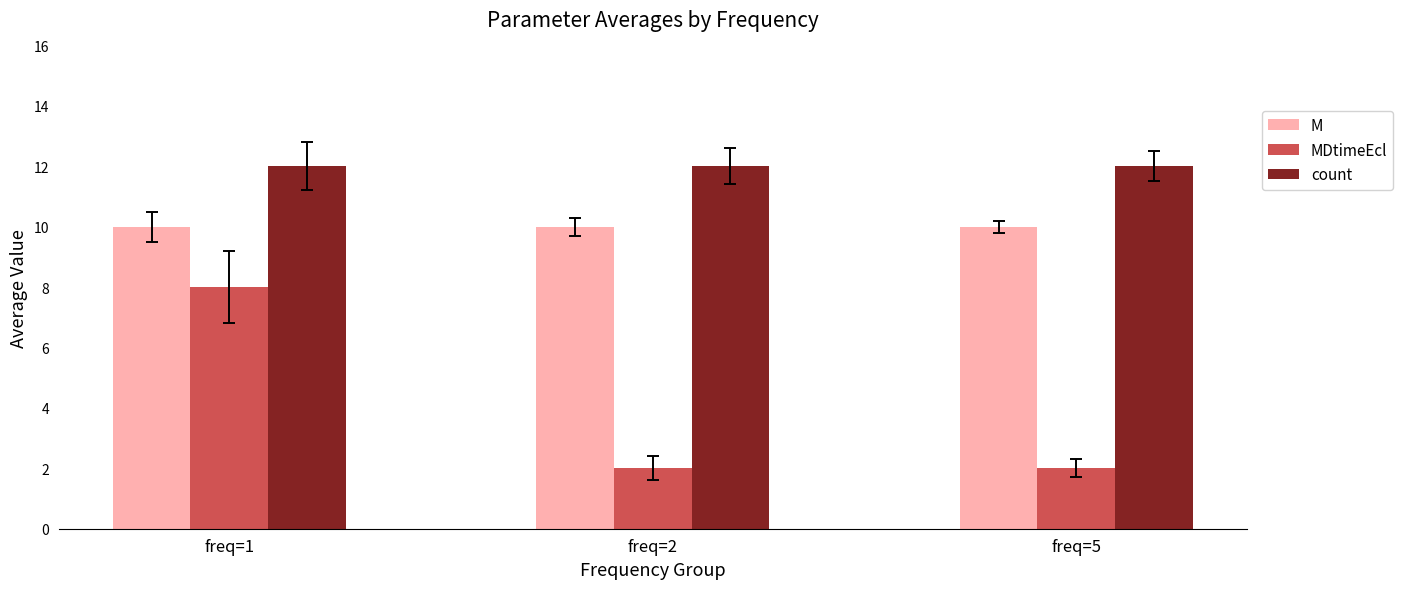

The M series shows 10 at freq=1. True or false?

True